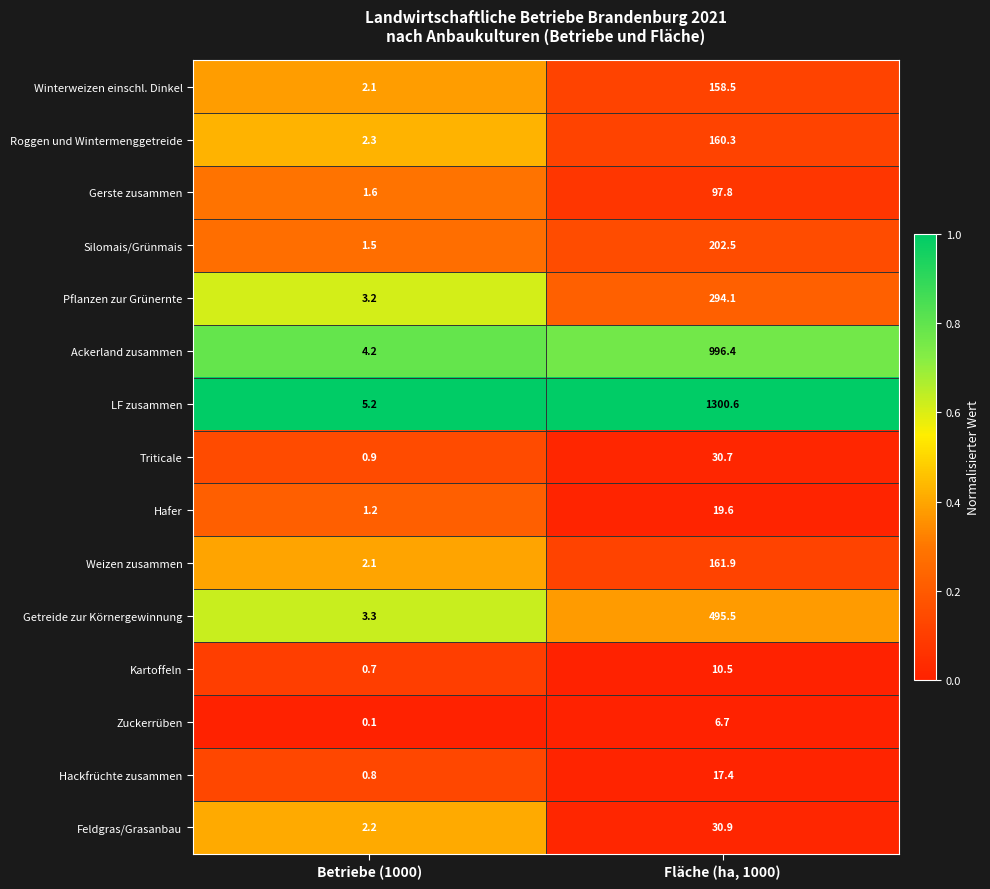

What is the difference between the Gerste zusammen values at Betriebe (1000) and Fläche (ha, 1000)?

96.2